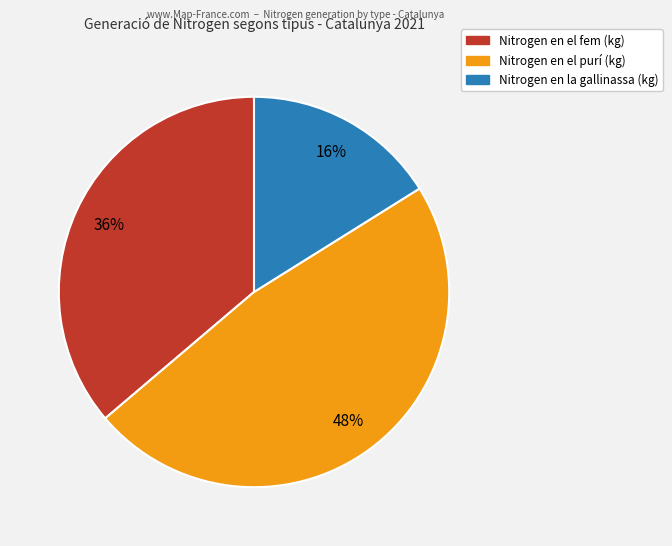

To the nearest percent, what is the average slice percentage?

33%